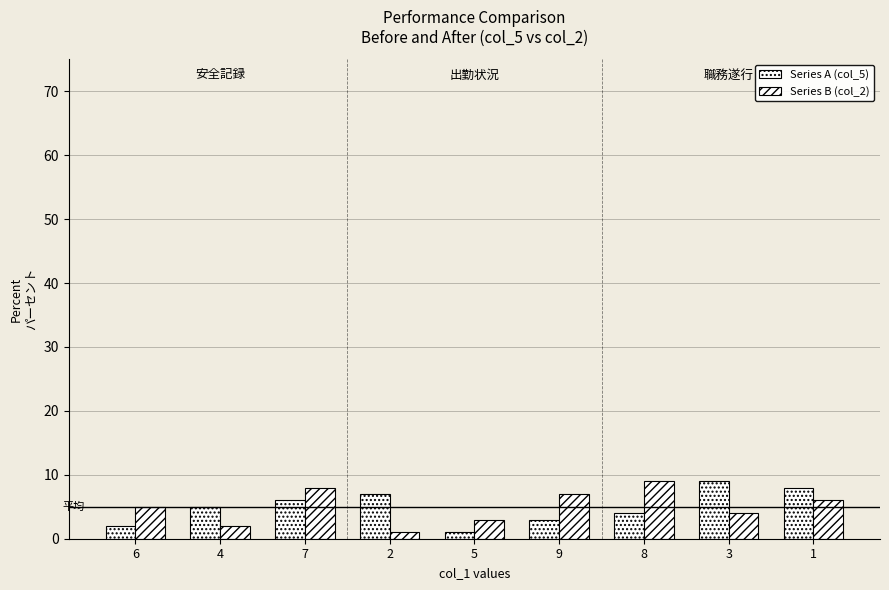

How many groups of bars are there?

9